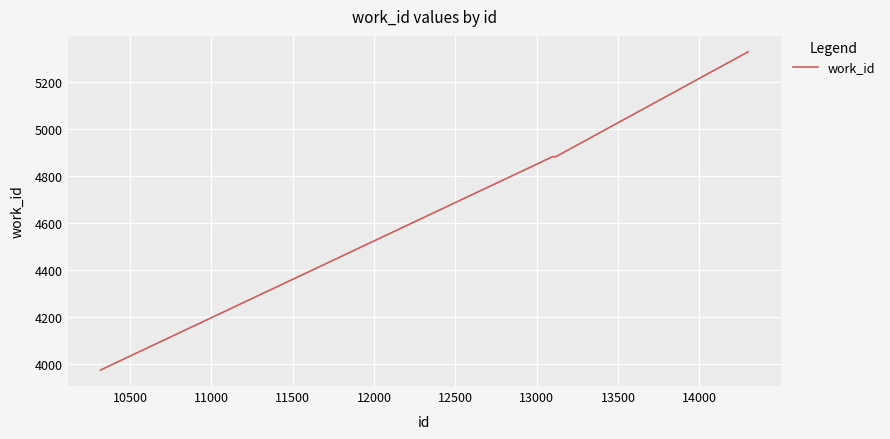

True or false: the data has more than 1 interior local peaks.

False